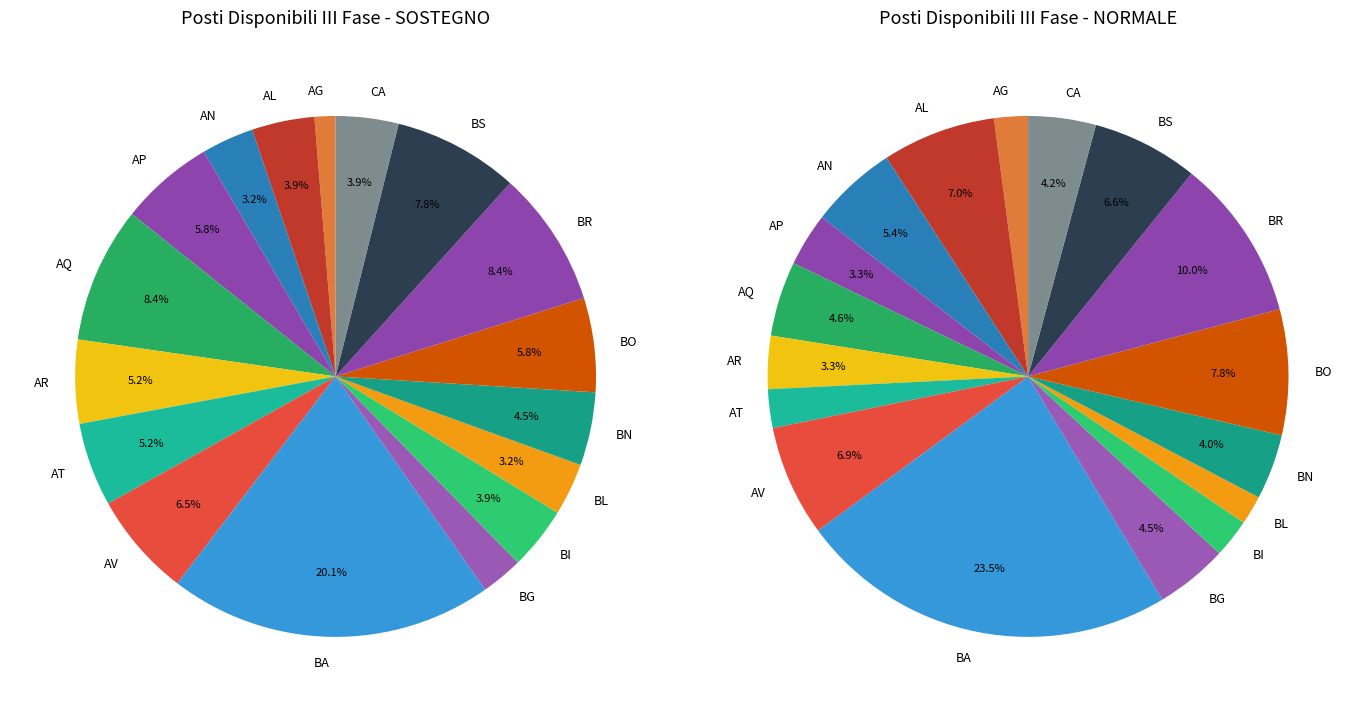

The 33 slice represents 15% of the pie. True or false?

False